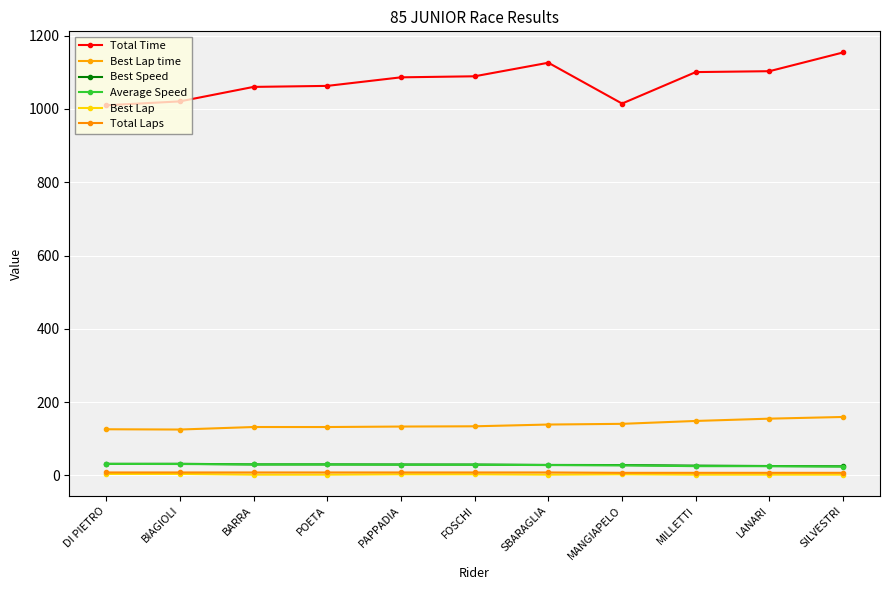

What is the maximum value for Total Time?

1154.1